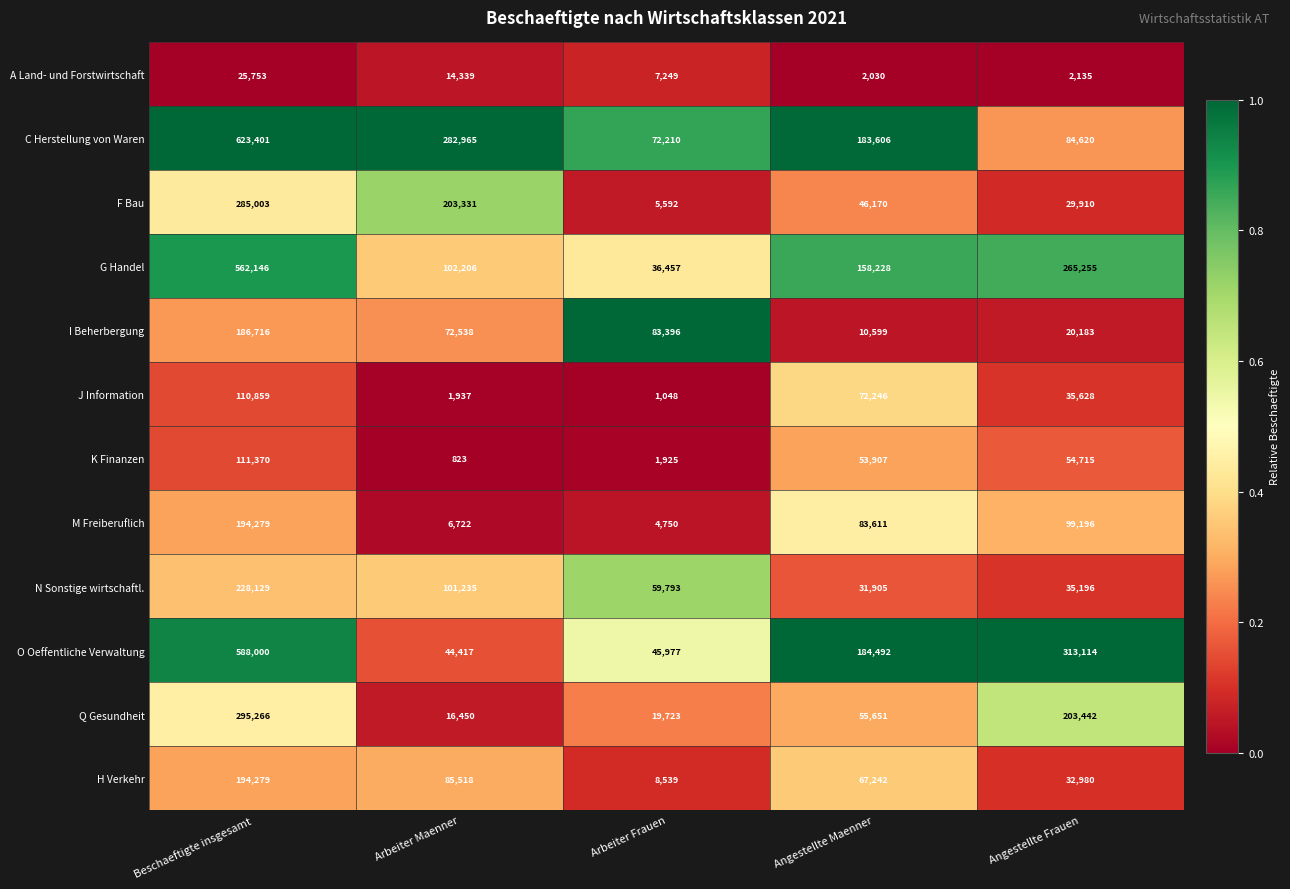

At which label does G Handel first exceed 158228?

Beschaeftigte insgesamt